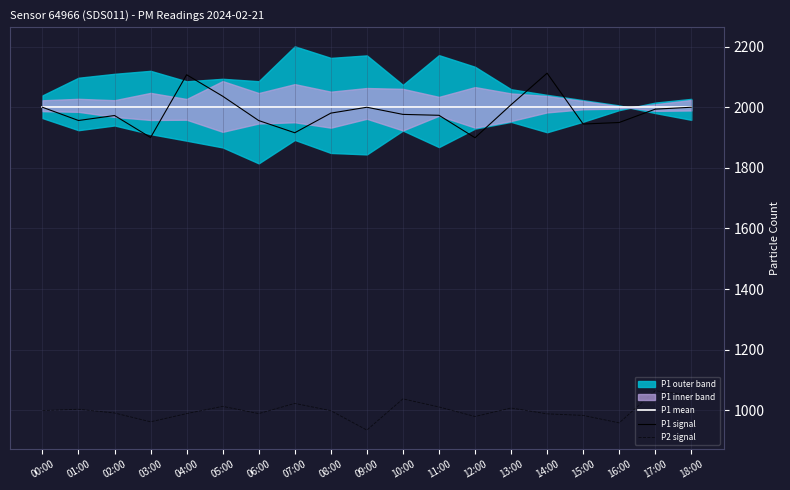

What position from the left is 17:00?

18